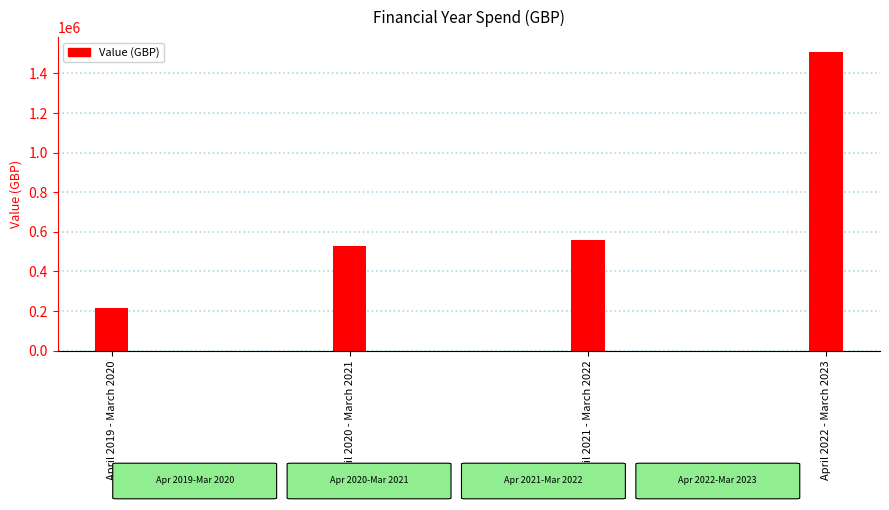

Is it true that the value at April 2021 - March 2022 is 789366.8?

False